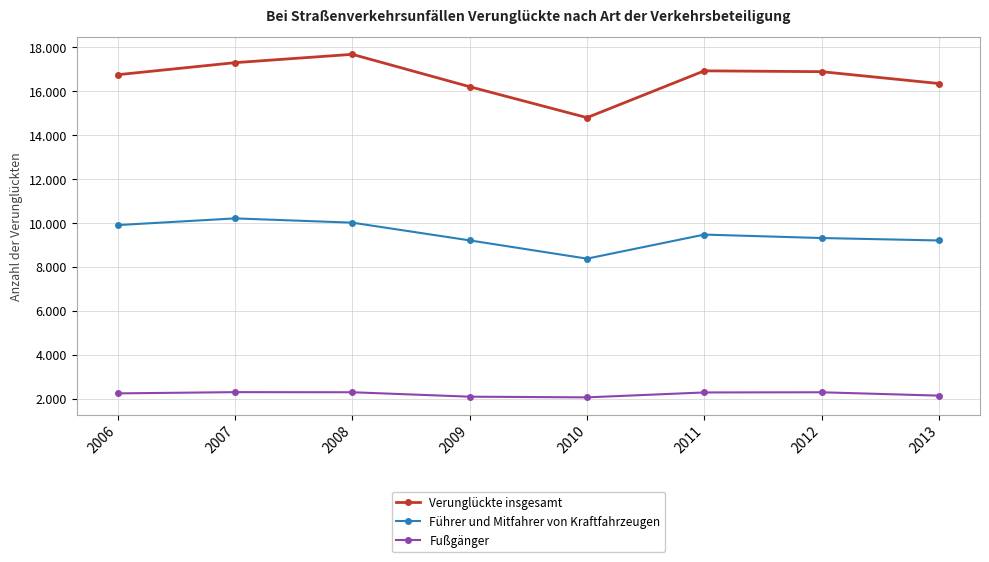

Does the chart display data point markers on the line(s)?

Yes